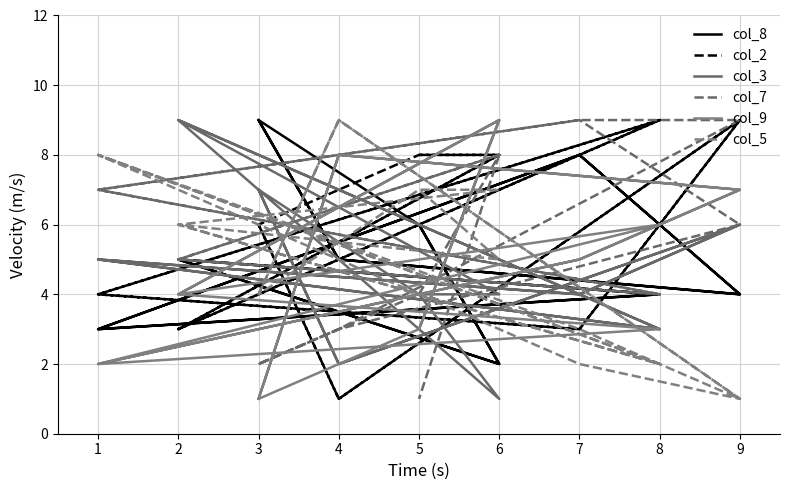

Which series has the largest total across all categories?

col_2